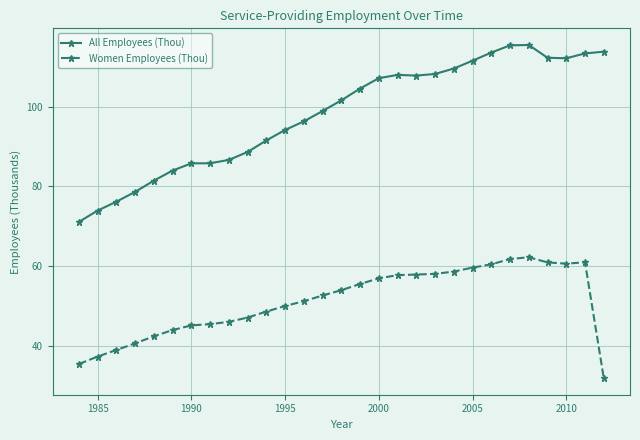

What are all the series names shown in the legend?

All Employees (Thou), Women Employees (Thou)